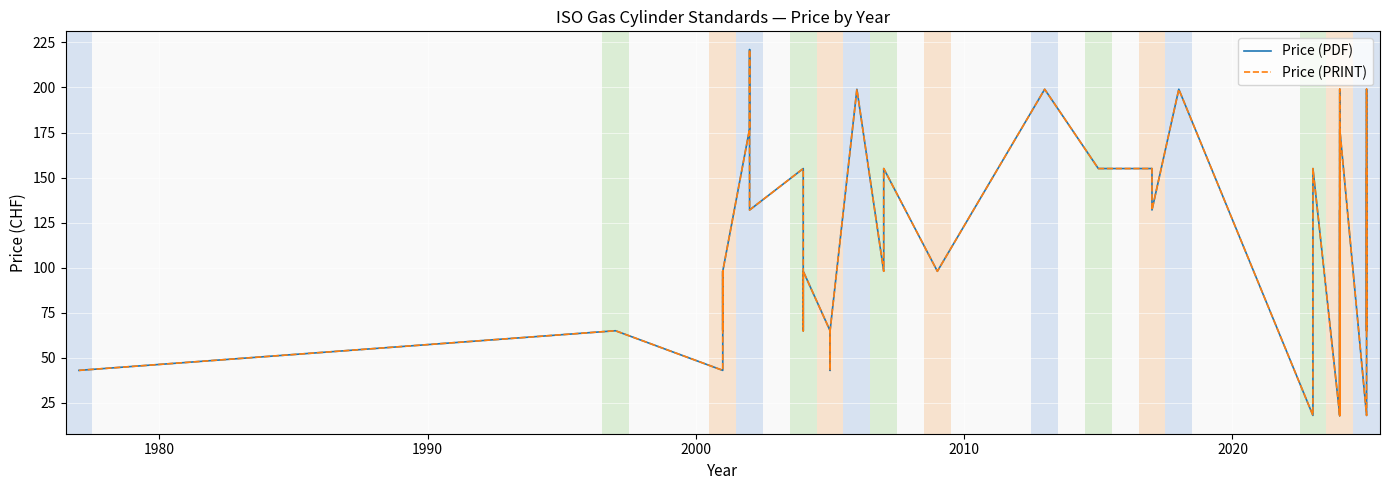

At how many categories does at least one series exceed 22?

34